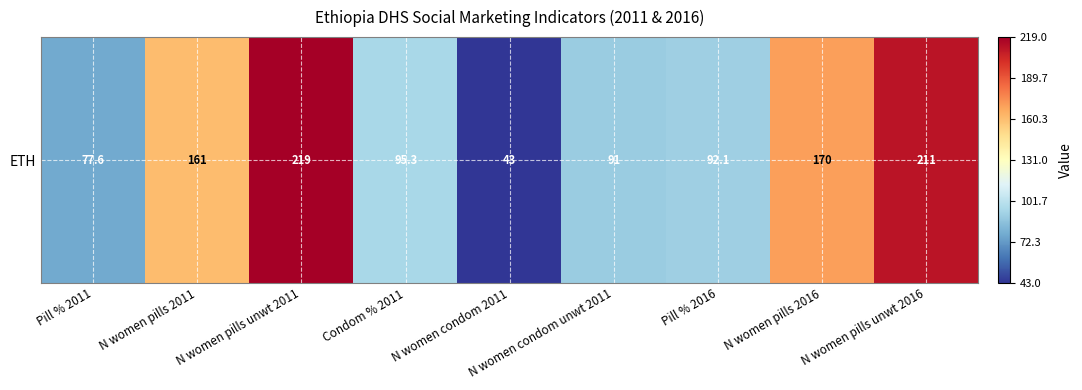

What is the change in value from Pill % 2011 to N women pills unwt 2016?

+133.4